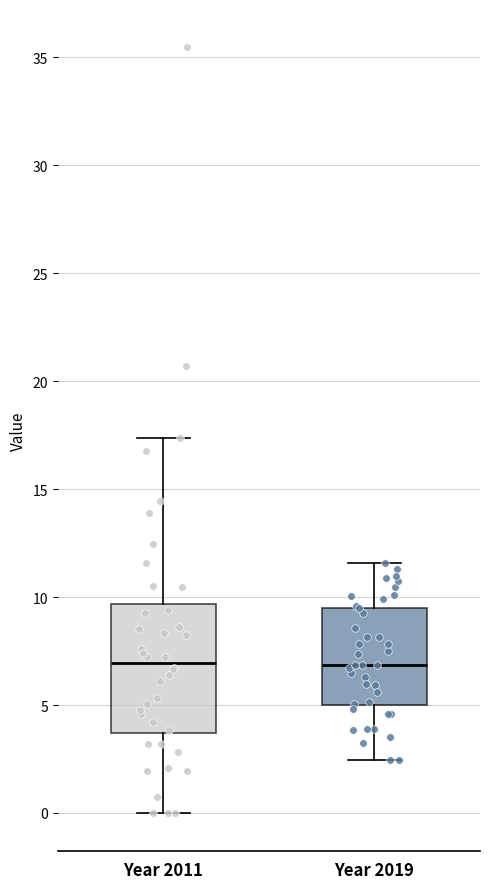

Reading left to right, read every box against the y-axis: the position of its median line, the range the box covers, and the ends of its whiskers. The values are not printed on the chart, so give them approximately, as read against the axis.

Year 2011: median 7.0, box 3.5 to 9.5, whiskers 0.0 to 17.5
Year 2019: median 7.0, box 5.0 to 9.5, whiskers 2.5 to 11.5